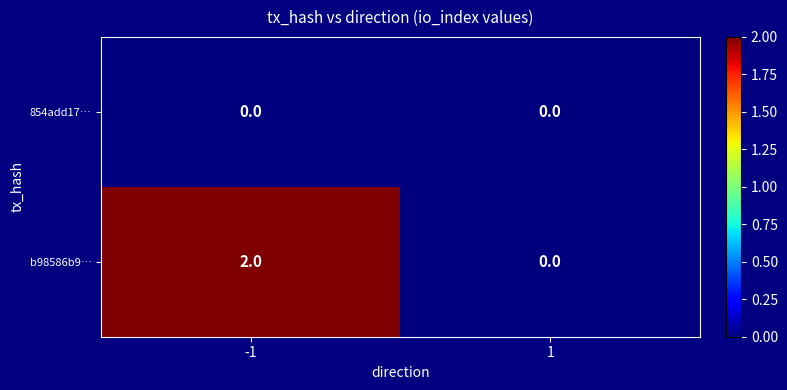

Count the number of categories in the chart.

2